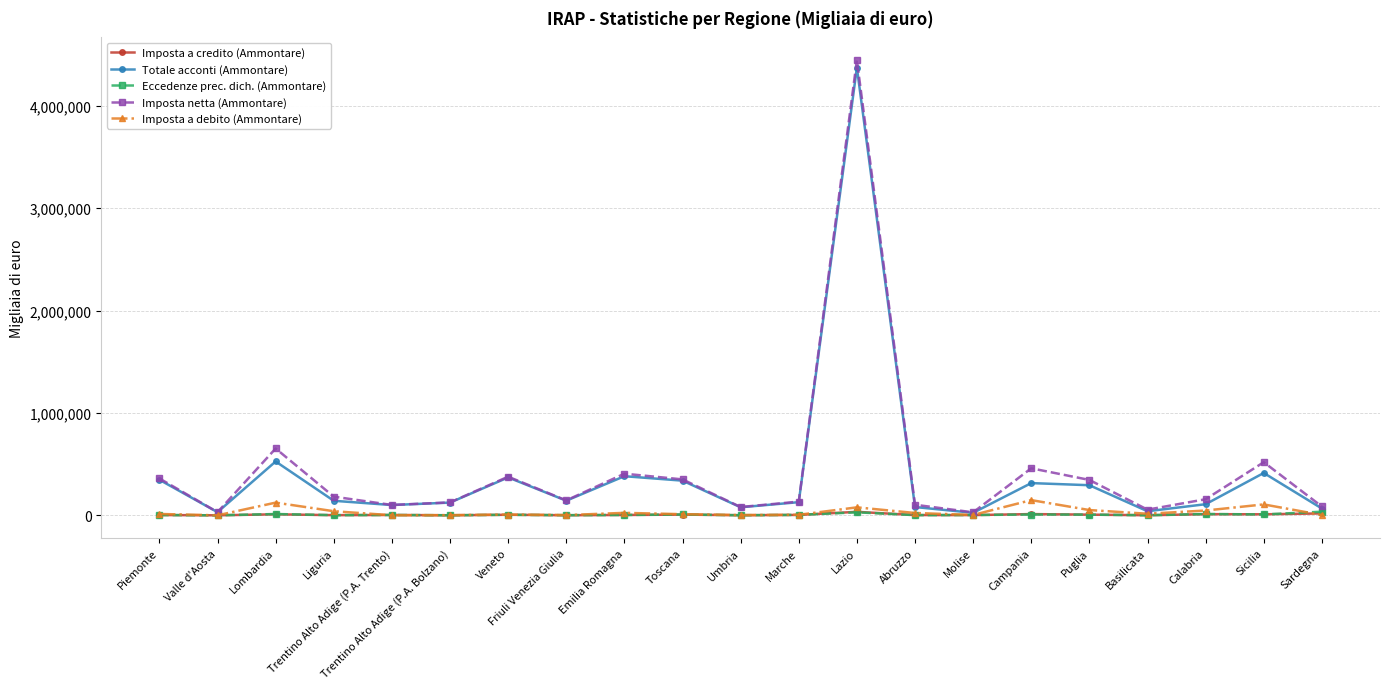

The value of Totale acconti (Ammontare) at Trentino Alto Adige (P.A. Bolzano) is 124391. True or false?

True